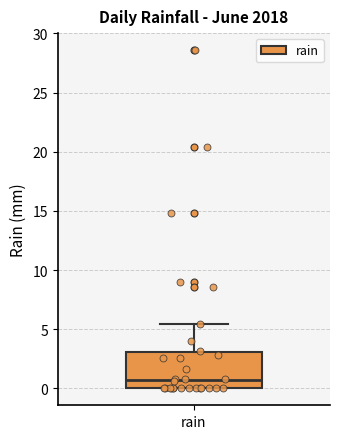

Where does the upper whisker of the box for rain end on the y-axis? The values are not printed on the chart, so give them approximately, as read against the axis.

5.5